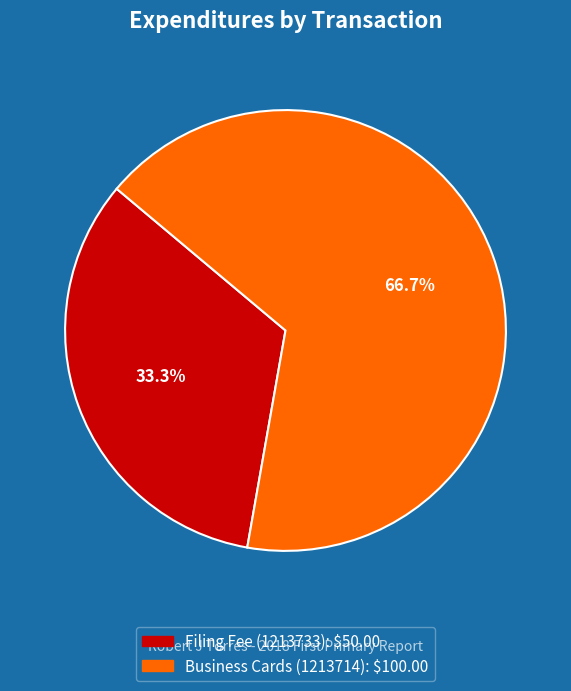

Count the number of slices in the pie.

2